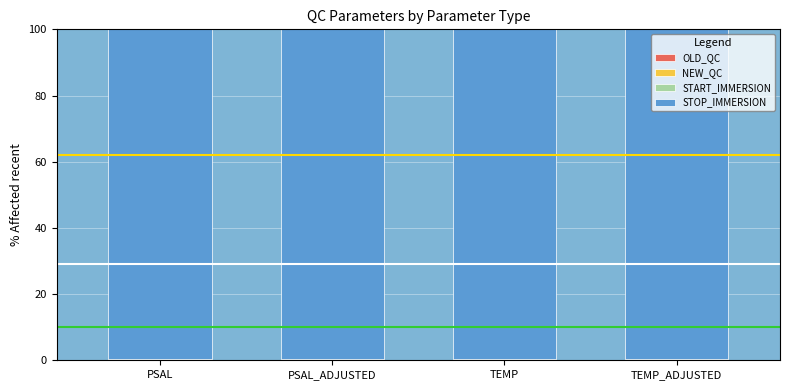

Does the chart contain stacked bars?

Yes